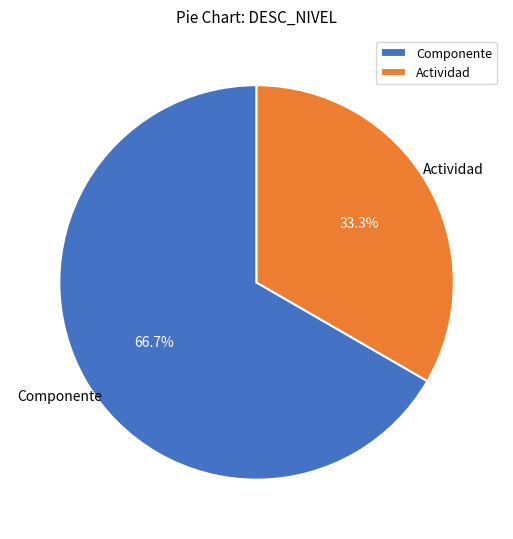

Is Componente the majority of the pie?

Yes